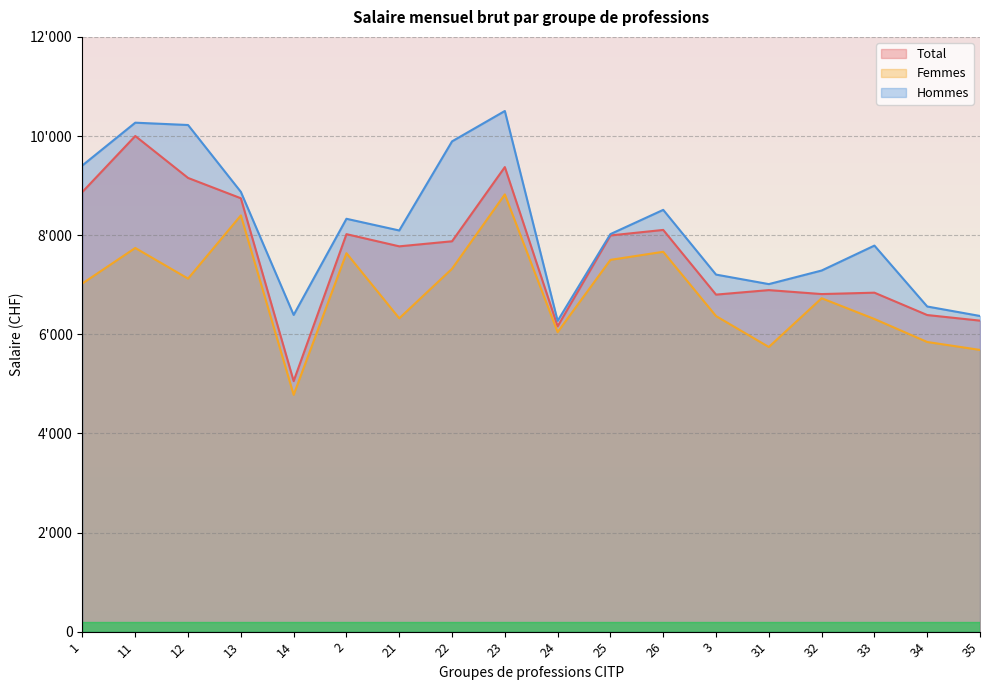

At which label does Hommes reach its minimum?

24